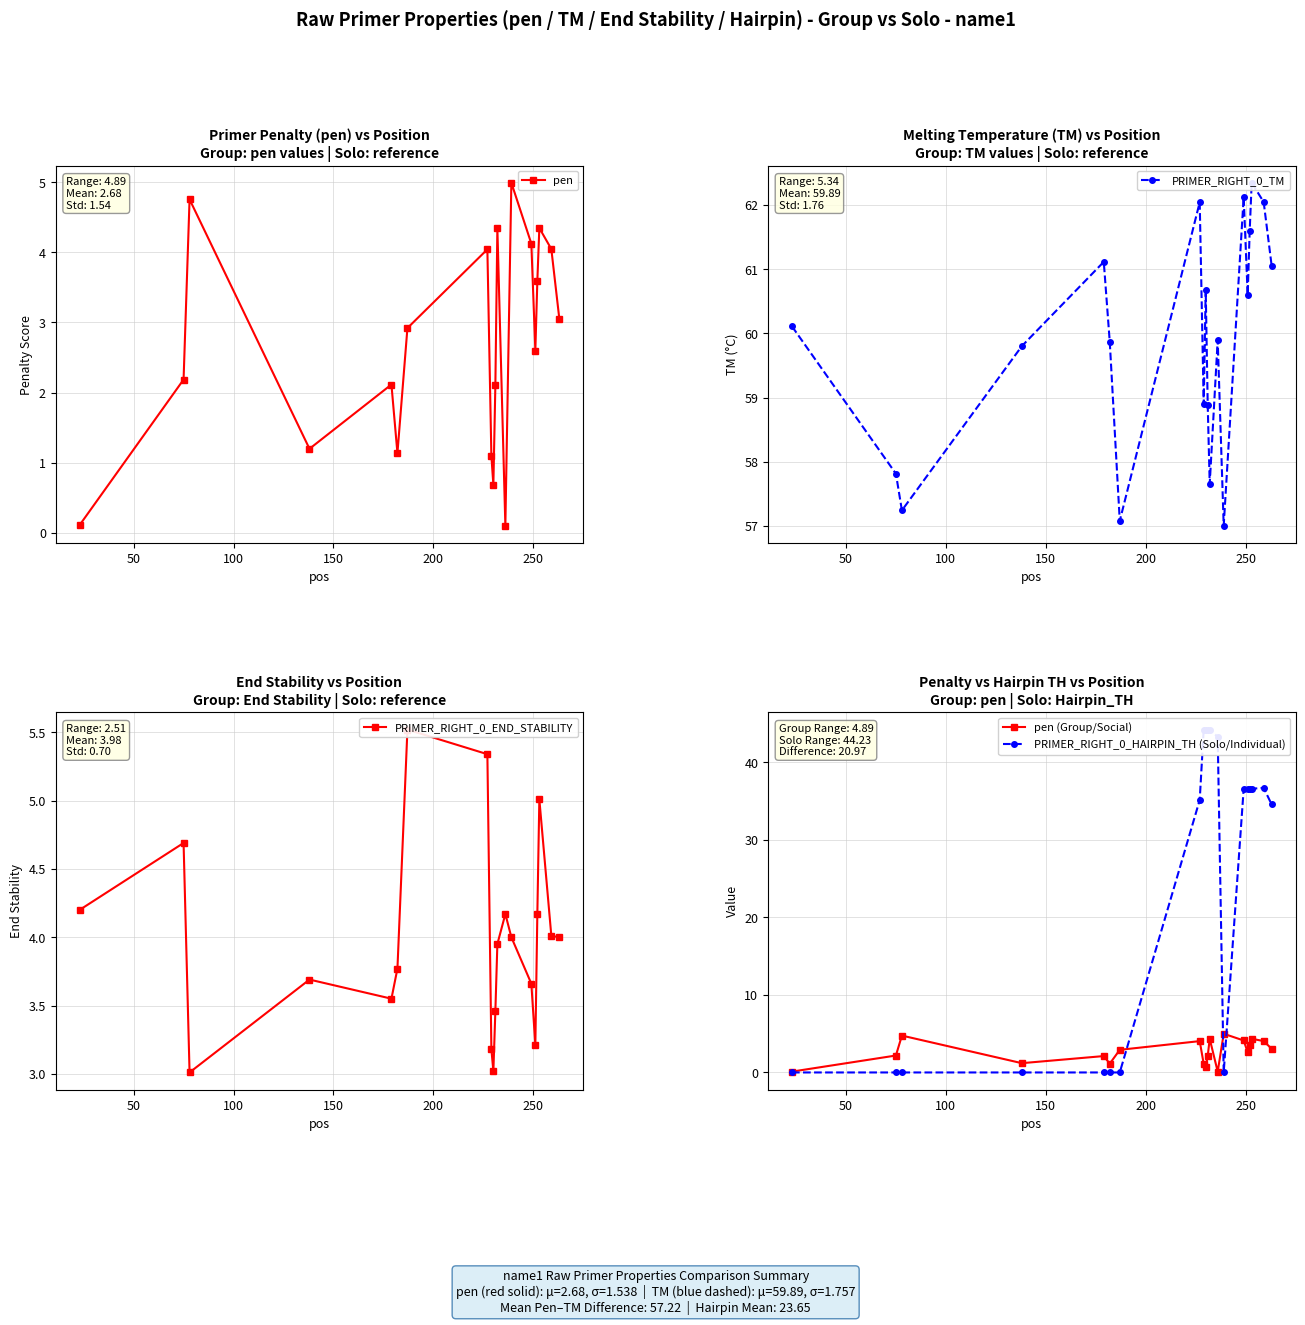

True or false: pen (Group/Social) has more than 1 interior local peaks.

True